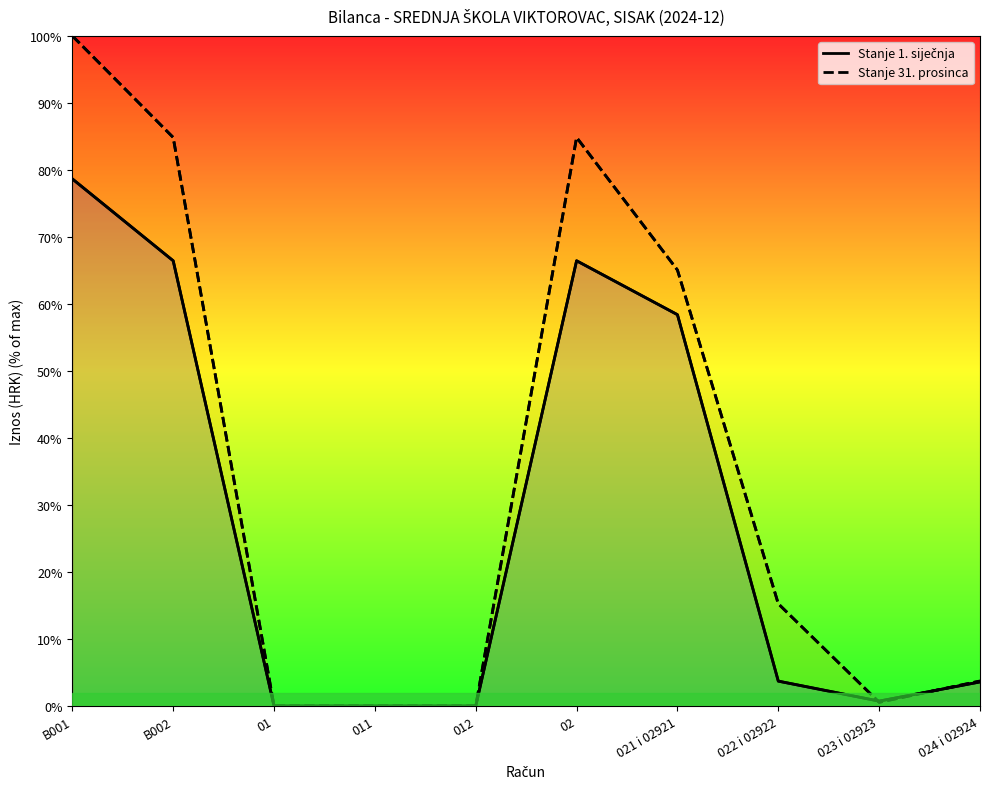

Does the chart display data point markers on the line(s)?

No